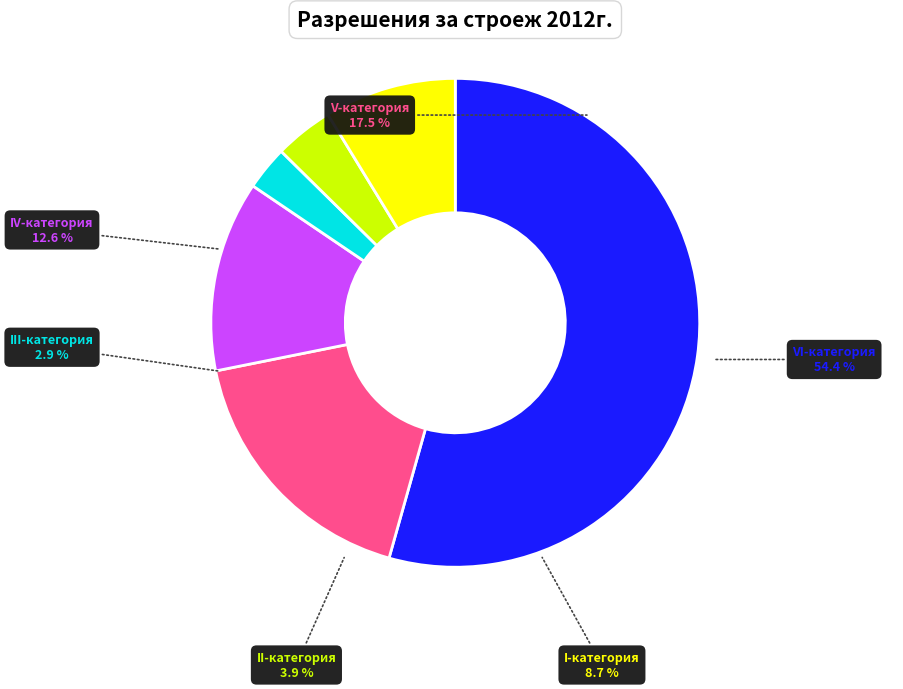

Count the number of slices in the pie.

6